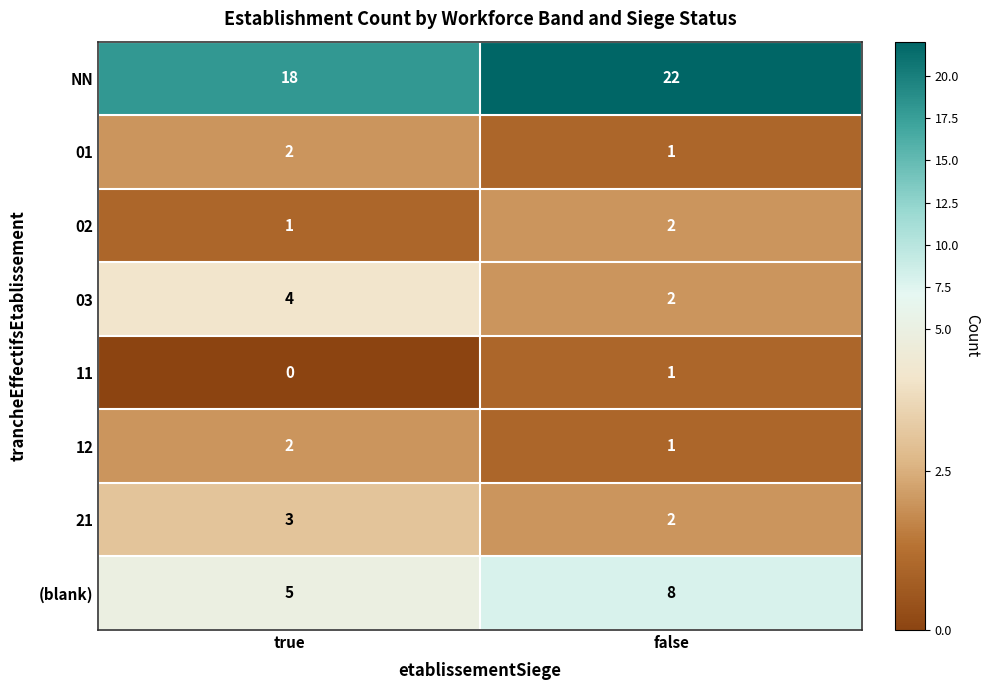

Count the number of data series in this chart.

8